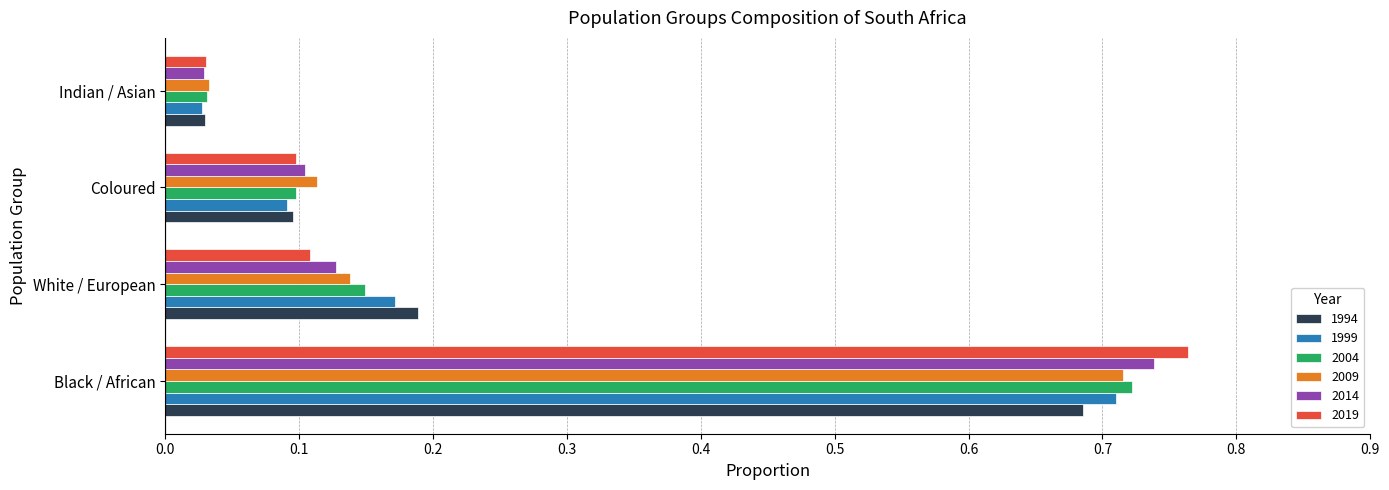

Which series changed the most between Black / African and Indian / Asian?

2019